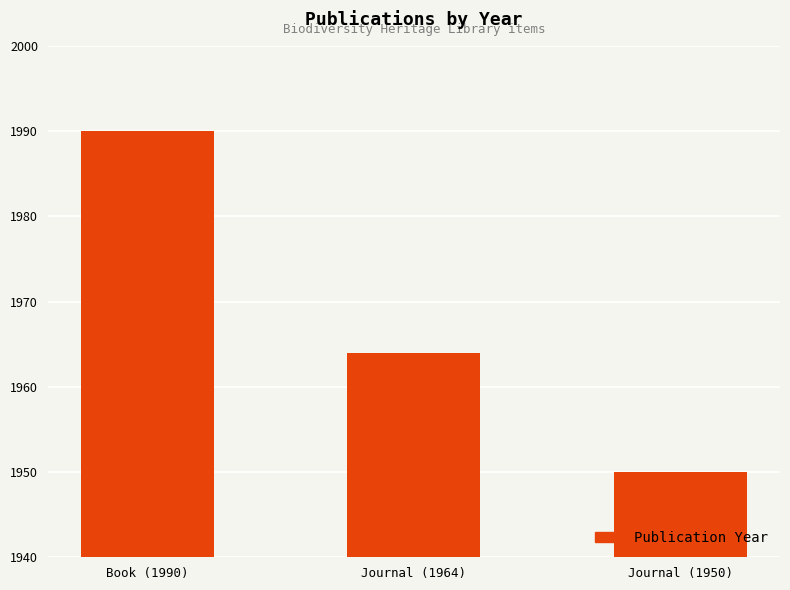

Reading right to left, what are all the values shown in this chart?

Journal (1950)=1950	Journal (1964)=1964	Book (1990)=1990